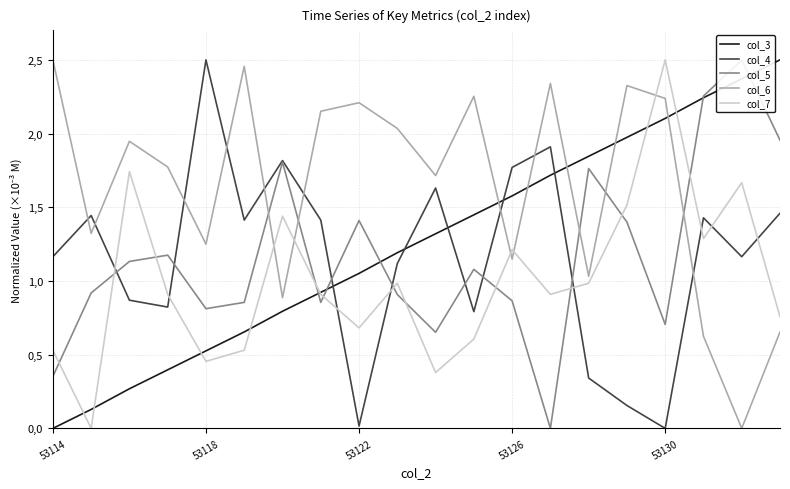

Which series has the largest total across all categories?

col_6